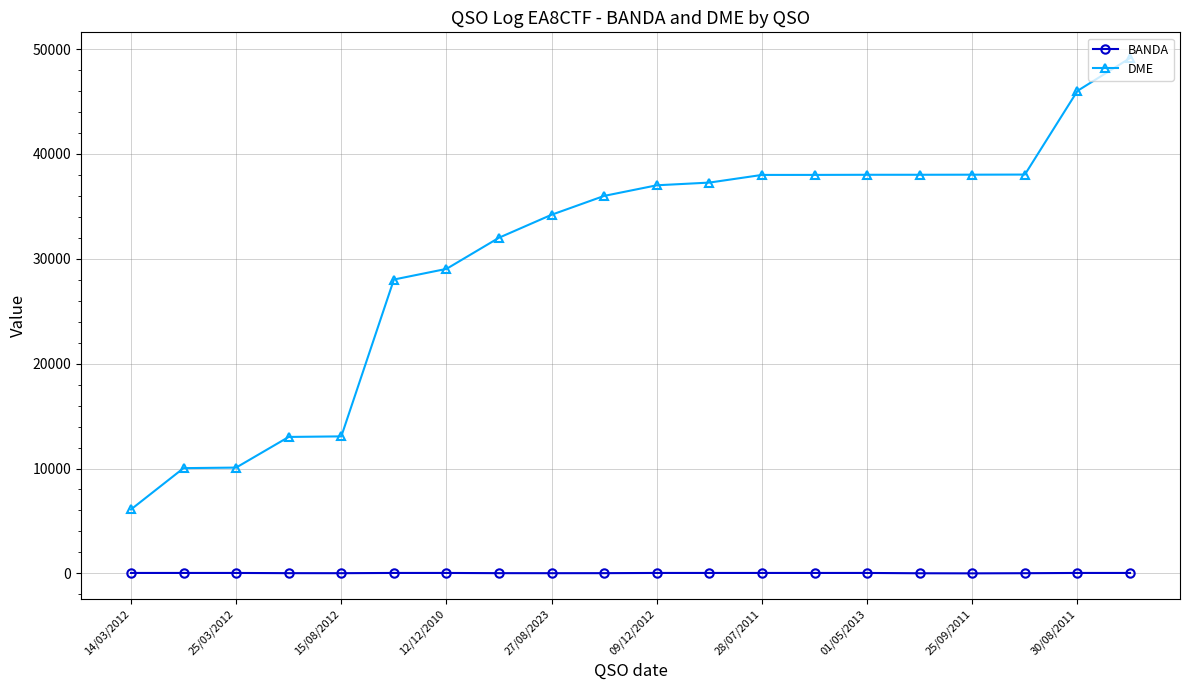

Which series has the largest total across all categories?

DME